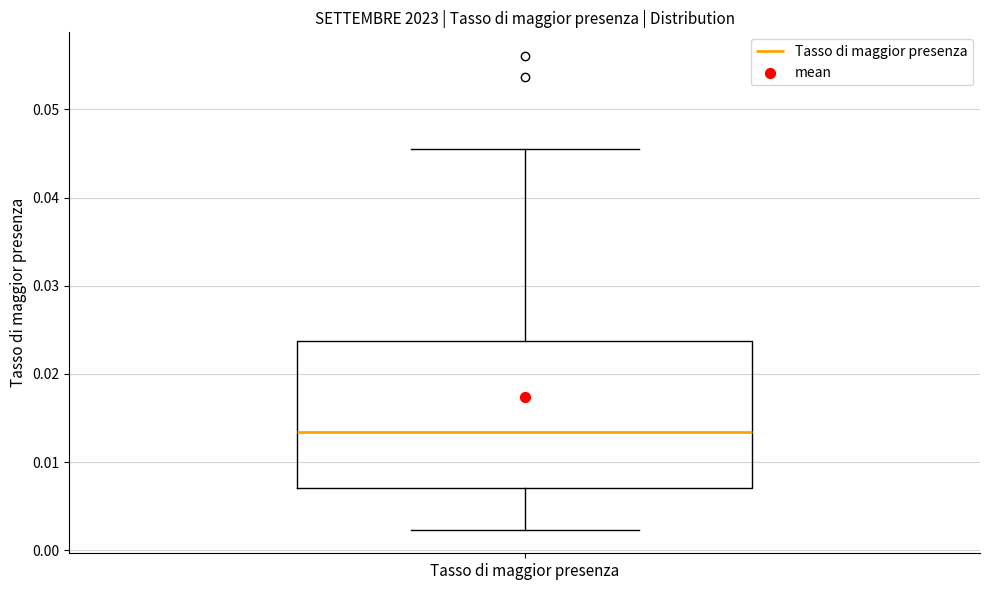

Where does the upper whisker of the box for Tasso di maggior presenza end on the y-axis? The values are not printed on the chart, so give them approximately, as read against the axis.

0.046